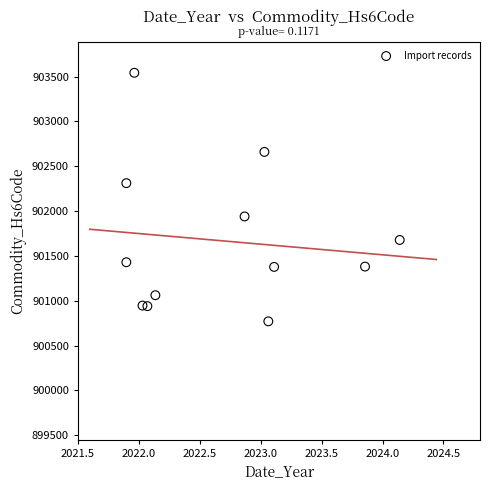

What is the average X value?

2022.7